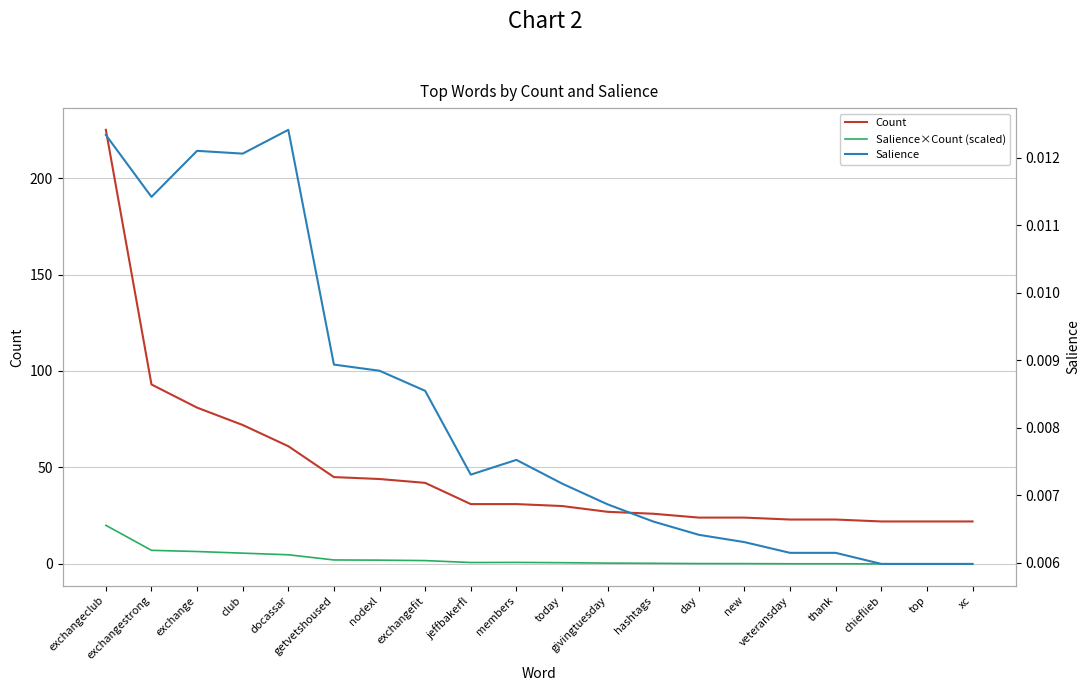

What is the difference between the second highest and minimum values in the Salience×Count (scaled) series?

7.0